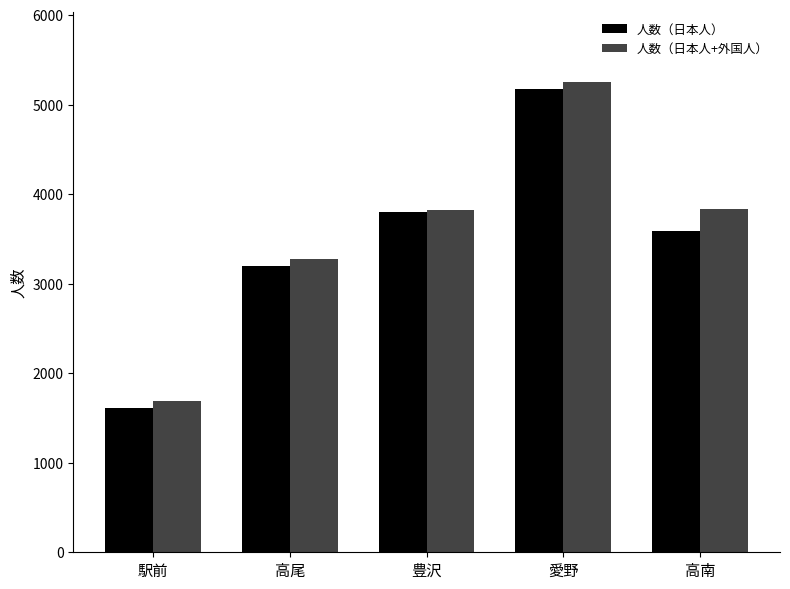

What is the difference between the 人数（日本人+外国人） values at 豊沢 and 駅前?

2130